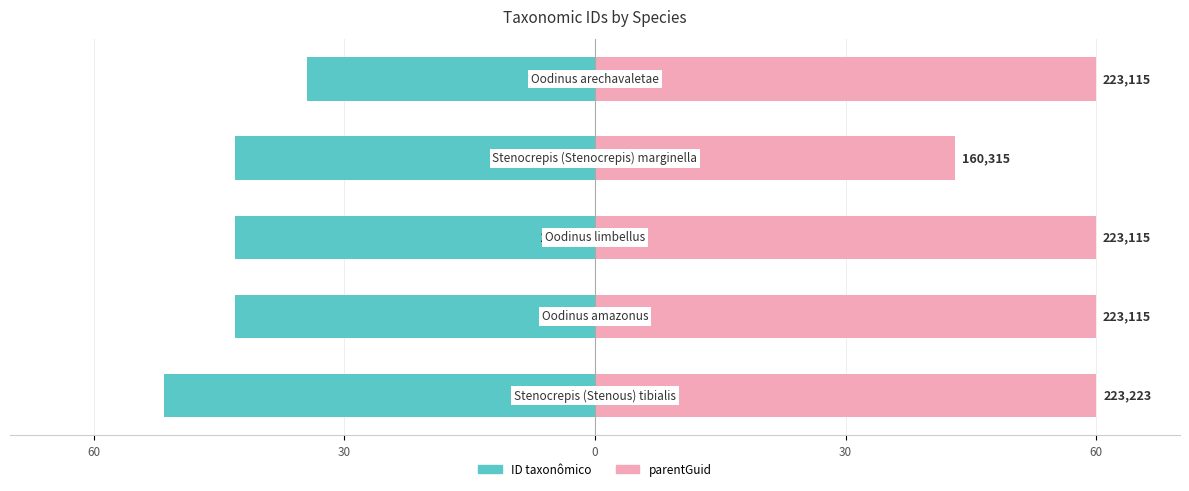

What is the difference between the parentGuid values at 30 and 60?

16.9